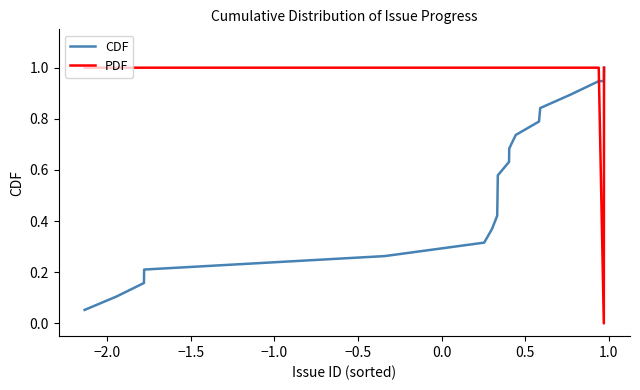

What is the highest value of the CDF series?

1.0